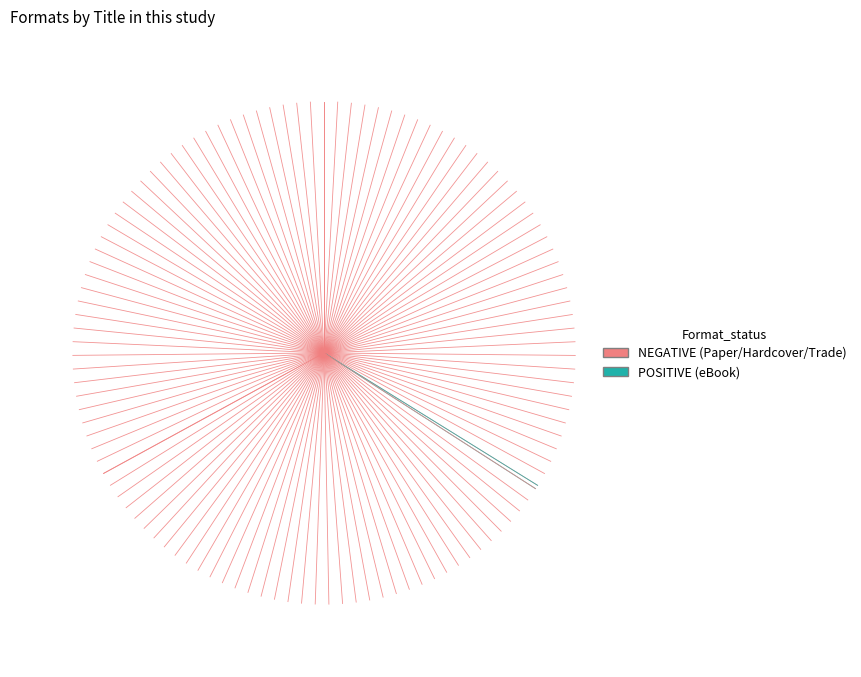

What is the change in value from Tim Possible & All That Buzz to I Shrank My Teacher?

-176782152